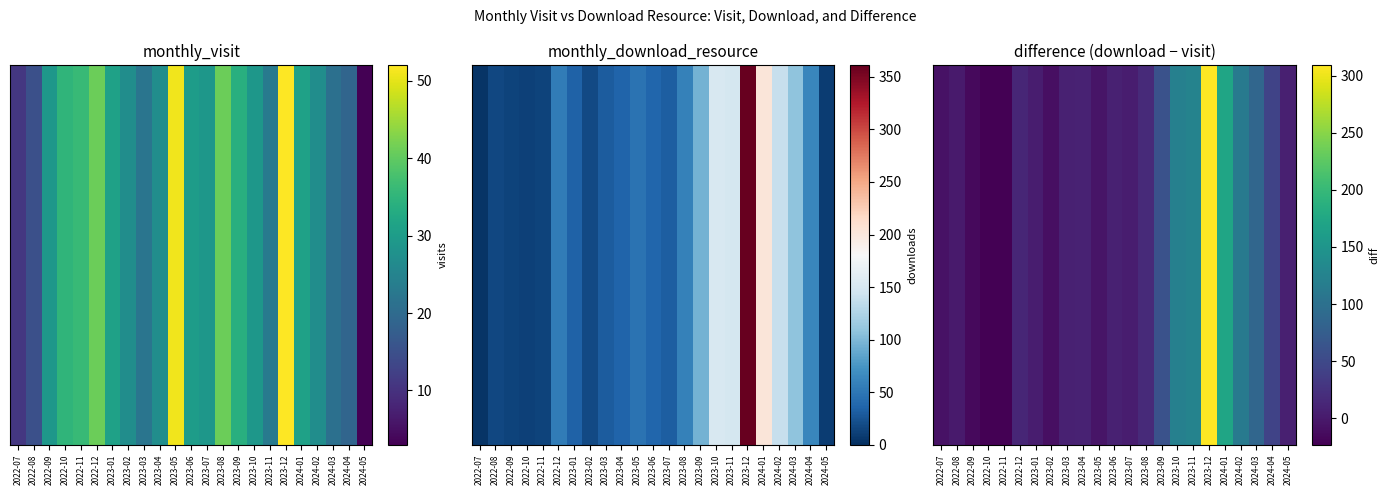

How many data points does each series have?

23